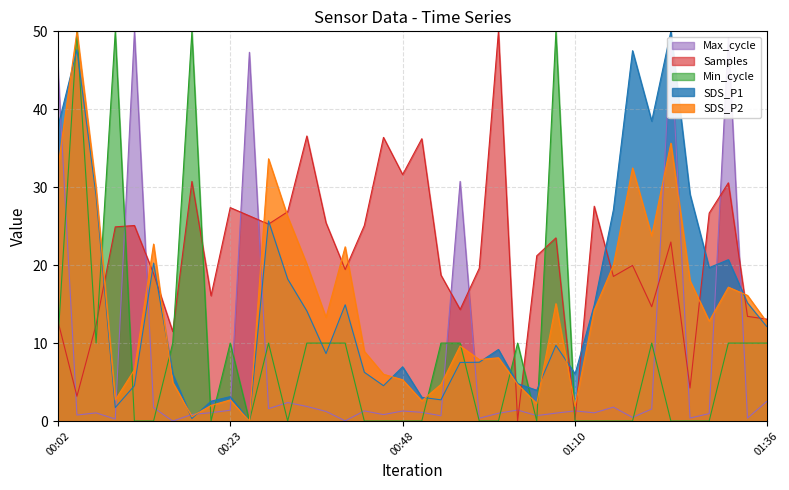

List the series in order of their peak value, lowest first.

SDS_P1, SDS_P2, Min_cycle, Max_cycle, Samples